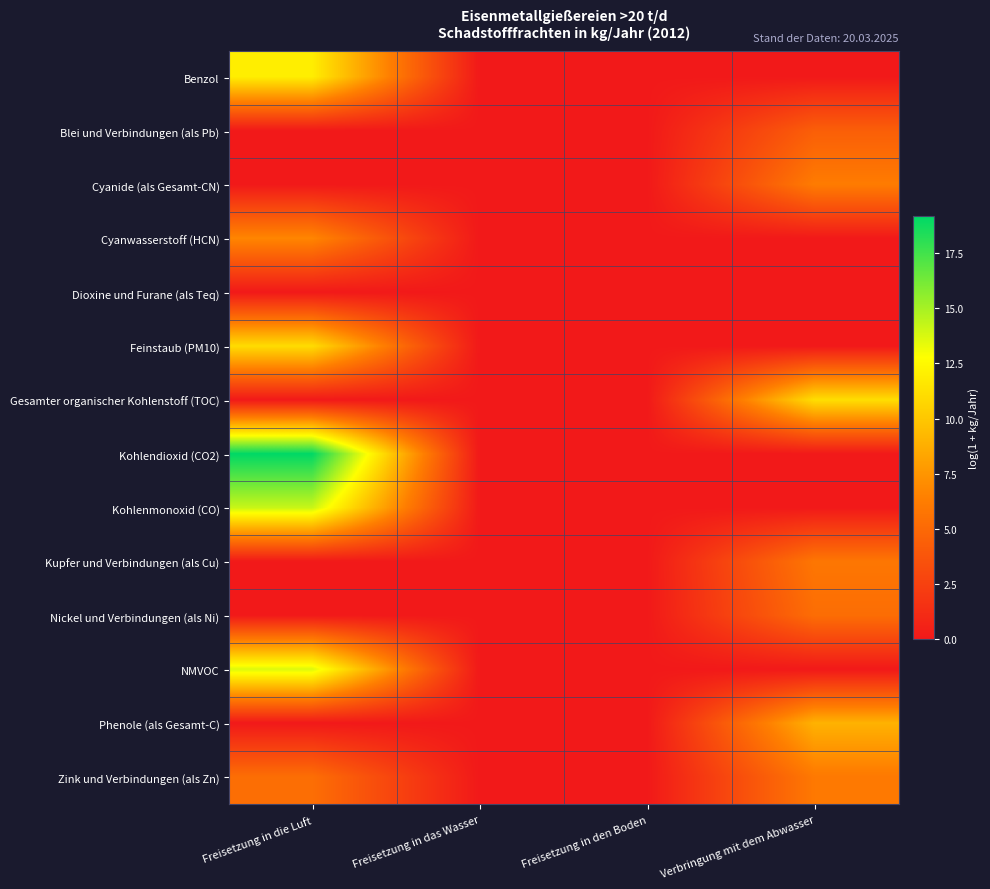

Reading left to right, transcribe all the data shown in this chart.

Benzol: Freisetzung in die Luft=11.9	Freisetzung in das Wasser=0.0	Freisetzung in den Boden=0.0	Verbringung mit dem Abwasser=0.0
Blei und Verbindungen (als Pb): Freisetzung in die Luft=0.0	Freisetzung in das Wasser=0.0	Freisetzung in den Boden=0.0	Verbringung mit dem Abwasser=4.4
Cyanide (als Gesamt-CN): Freisetzung in die Luft=0.0	Freisetzung in das Wasser=0.0	Freisetzung in den Boden=0.0	Verbringung mit dem Abwasser=6.2
Cyanwasserstoff (HCN): Freisetzung in die Luft=6.7	Freisetzung in das Wasser=0.0	Freisetzung in den Boden=0.0	Verbringung mit dem Abwasser=0.0
Dioxine und Furane (als Teq): Freisetzung in die Luft=0.0	Freisetzung in das Wasser=0.0	Freisetzung in den Boden=0.0	Verbringung mit dem Abwasser=0.0
Feinstaub (PM10): Freisetzung in die Luft=11.0	Freisetzung in das Wasser=0.0	Freisetzung in den Boden=0.0	Verbringung mit dem Abwasser=0.0
Gesamter organischer Kohlenstoff (TOC): Freisetzung in die Luft=0.0	Freisetzung in das Wasser=0.0	Freisetzung in den Boden=0.0	Verbringung mit dem Abwasser=11.1
Kohlendioxid (CO2): Freisetzung in die Luft=19.2	Freisetzung in das Wasser=0.0	Freisetzung in den Boden=0.0	Verbringung mit dem Abwasser=0.0
Kohlenmonoxid (CO): Freisetzung in die Luft=14.2	Freisetzung in das Wasser=0.0	Freisetzung in den Boden=0.0	Verbringung mit dem Abwasser=0.0
Kupfer und Verbindungen (als Cu): Freisetzung in die Luft=0.0	Freisetzung in das Wasser=0.0	Freisetzung in den Boden=0.0	Verbringung mit dem Abwasser=5.9
Nickel und Verbindungen (als Ni): Freisetzung in die Luft=0.0	Freisetzung in das Wasser=0.0	Freisetzung in den Boden=0.0	Verbringung mit dem Abwasser=5.3
NMVOC: Freisetzung in die Luft=13.7	Freisetzung in das Wasser=0.0	Freisetzung in den Boden=0.0	Verbringung mit dem Abwasser=0.0
Phenole (als Gesamt-C): Freisetzung in die Luft=0.0	Freisetzung in das Wasser=0.0	Freisetzung in den Boden=0.0	Verbringung mit dem Abwasser=9.0
Zink und Verbindungen (als Zn): Freisetzung in die Luft=5.3	Freisetzung in das Wasser=0.0	Freisetzung in den Boden=0.0	Verbringung mit dem Abwasser=6.0